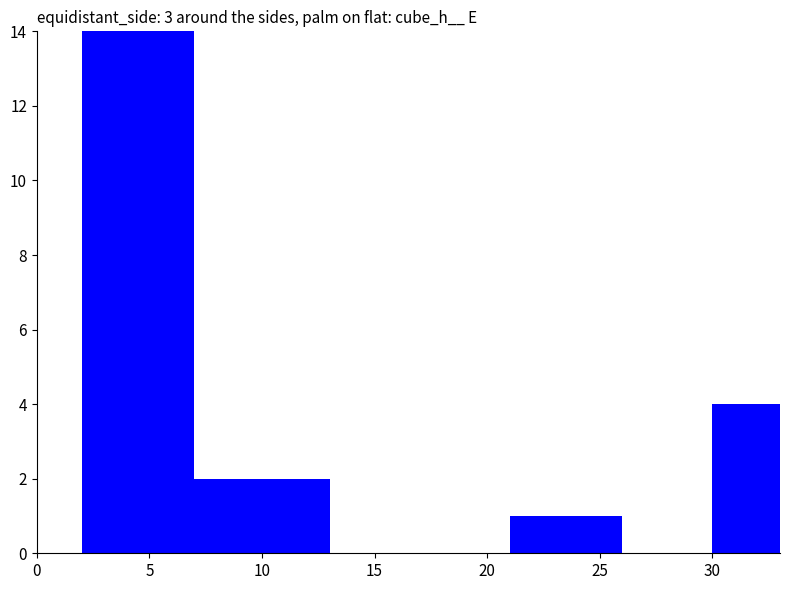

List the labels in order of value, smallest first.

25, 10, 30, 5